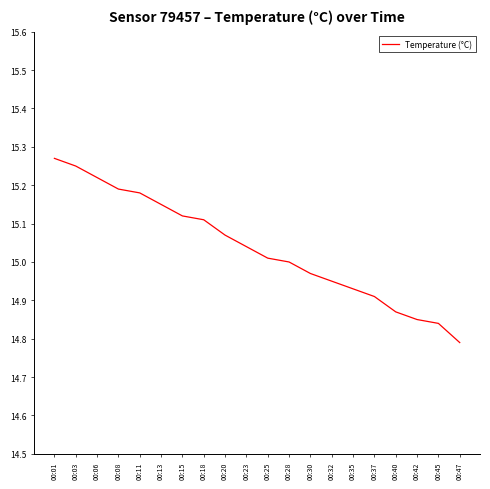

At which label is the value closest to 15?

00:28